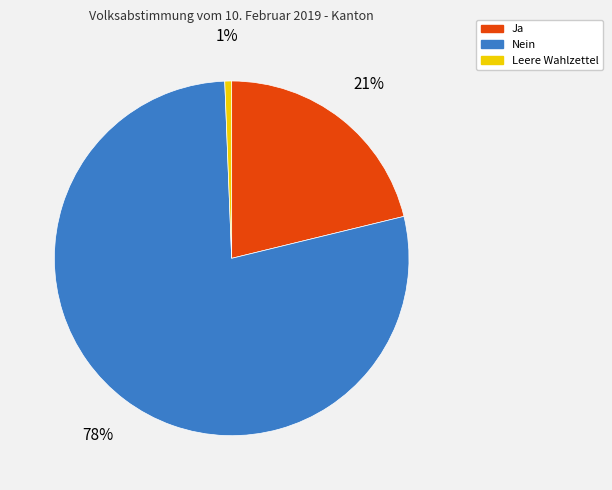

Which category has the smallest portion of the pie?

Leere Wahlzettel